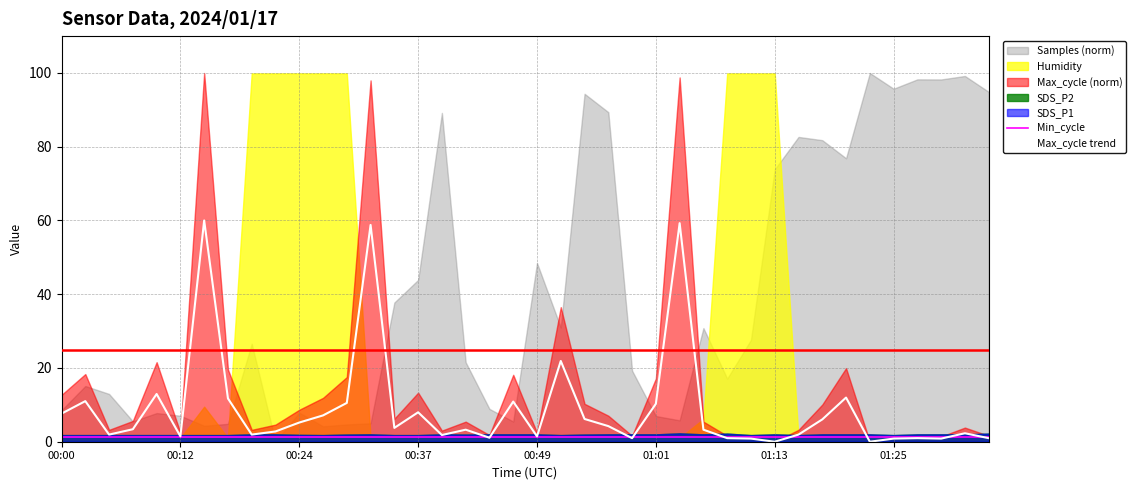

The Min_cycle series shows 2.0 at 13. True or false?

False